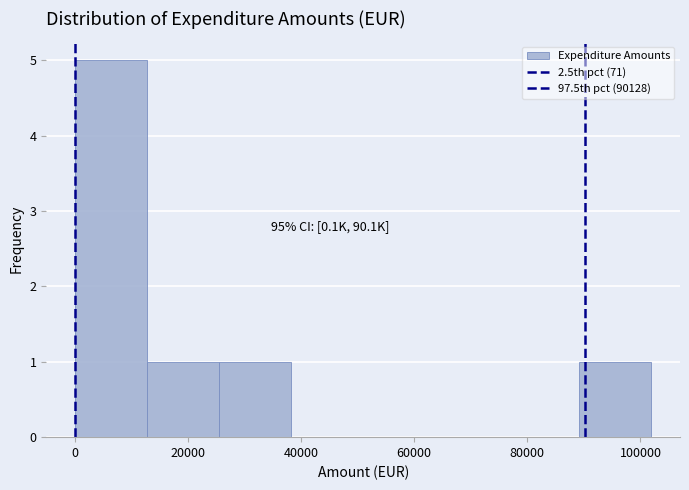

Over which range of the x-axis is the bar tallest?

0 to 12000